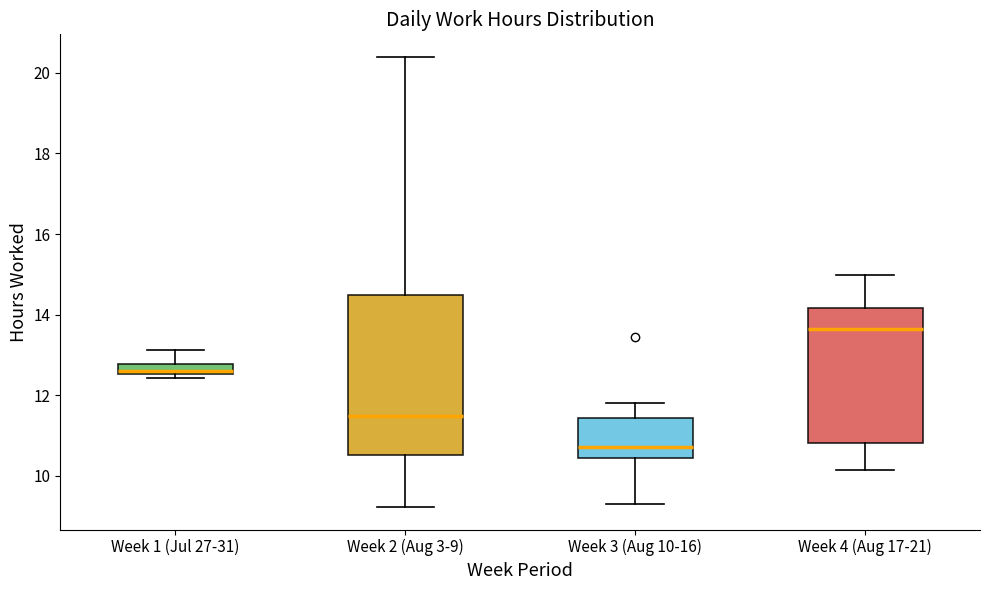

Which box's median line is the lowest?

Week 3 (Aug 10-16)